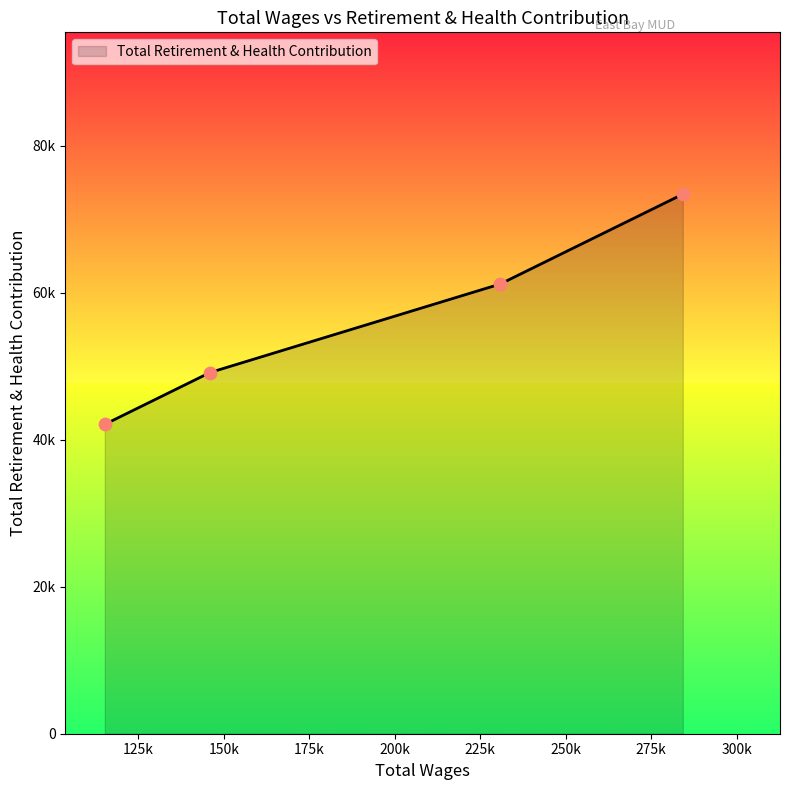

Is this an area chart (filled region under the line)?

Yes